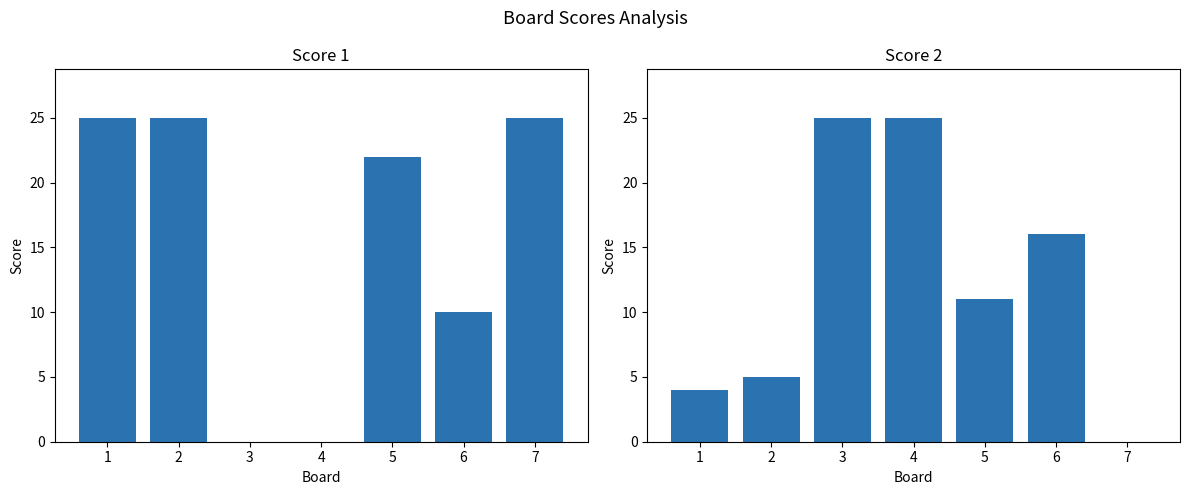

Which series changed the most between 6 and 7?

Score 2